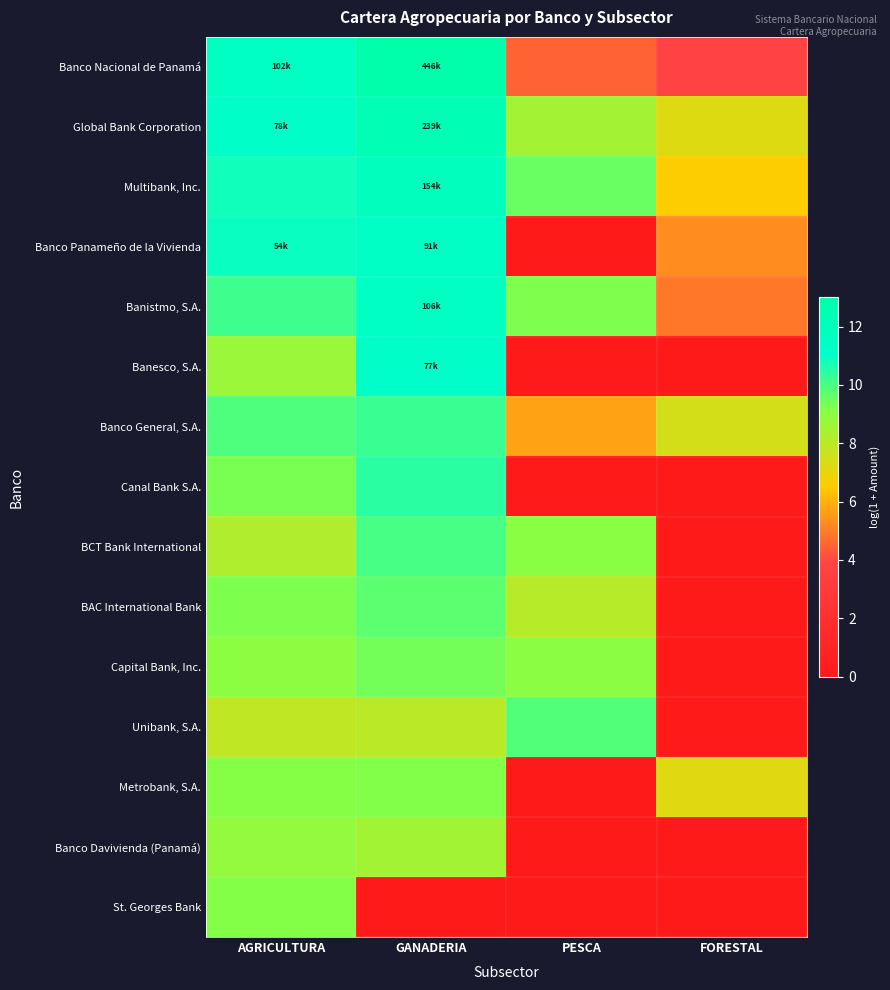

At how many categories does at least one series exceed 10?

2